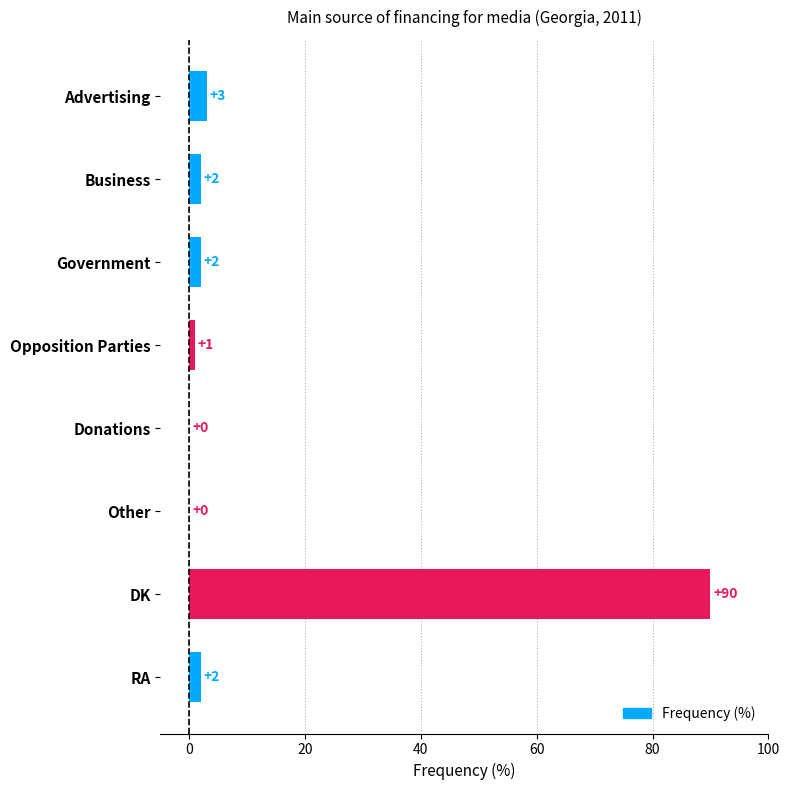

Where is the data nearest to the value 45?

Advertising